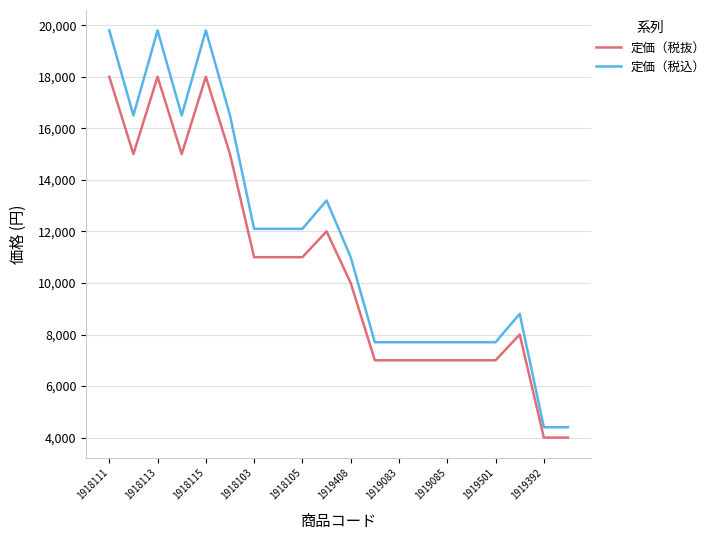

Is this an area chart (filled region under the line)?

No